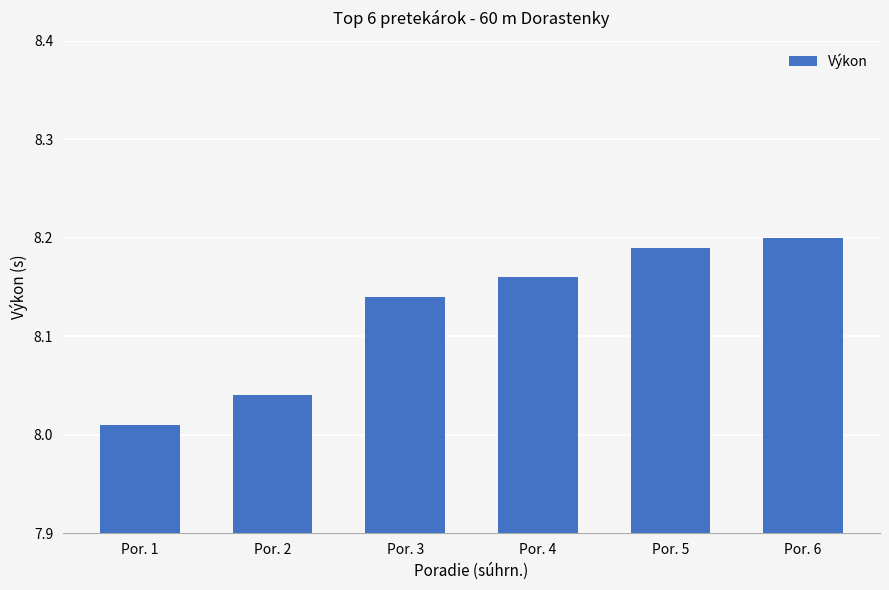

Which label corresponds to the largest value in the chart?

Por. 6